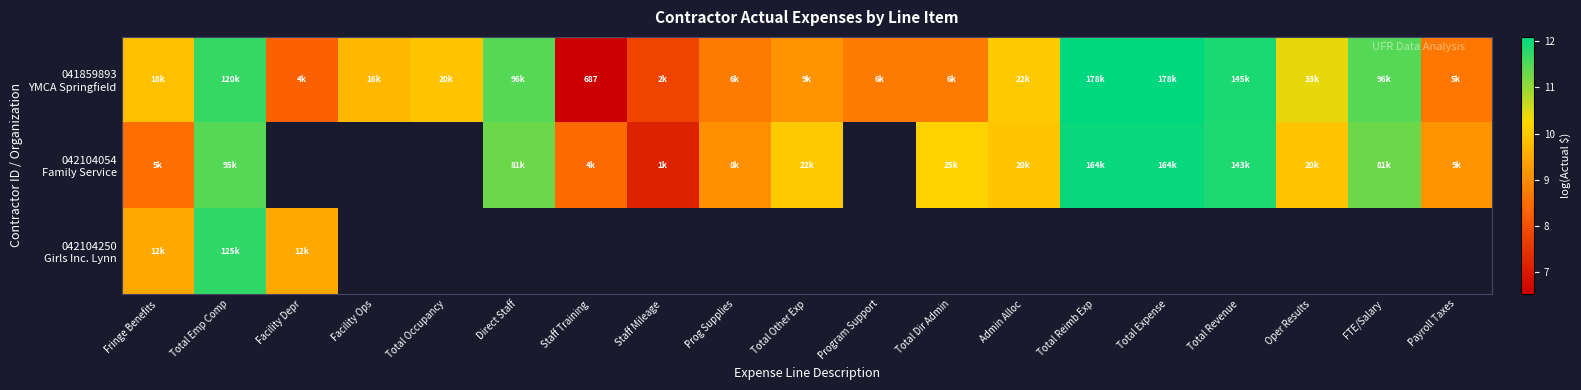

How many data points in 041859893 YMCA Springfield are above 9?

12